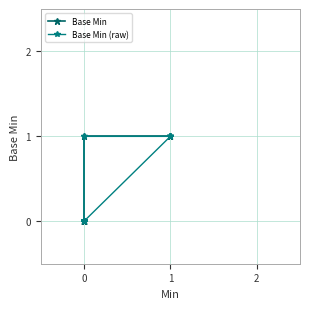

True or false: Base Min and Base Min (raw) intersect in this chart.

False